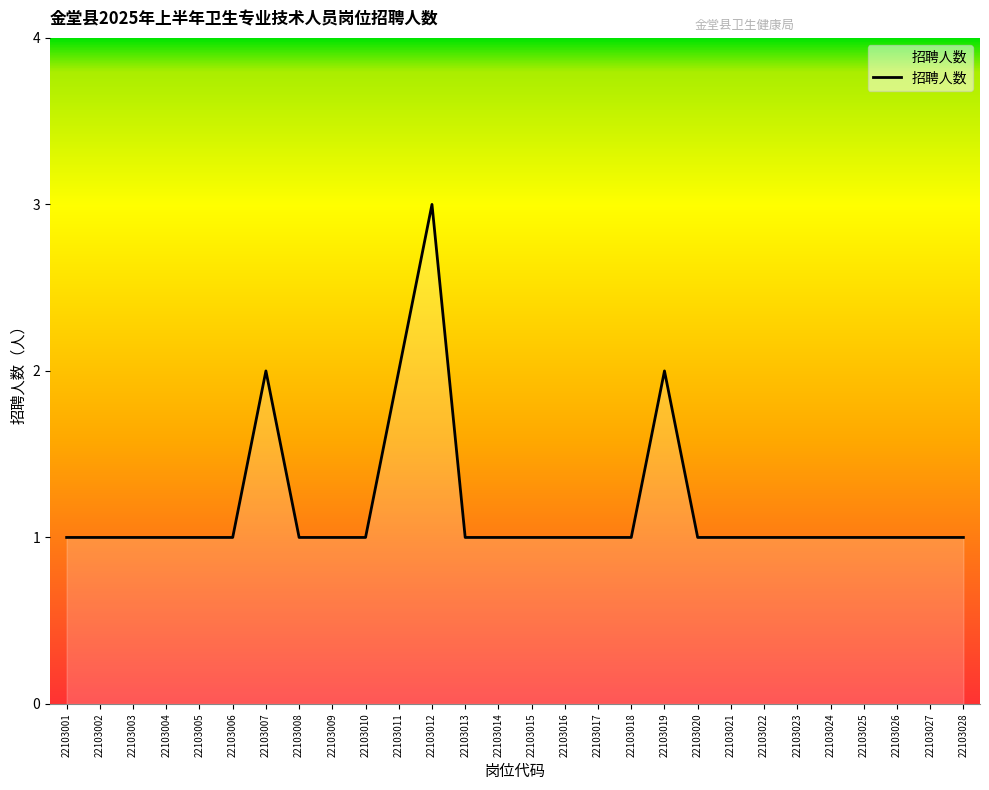

The value at 22103012 is 1. True or false?

False